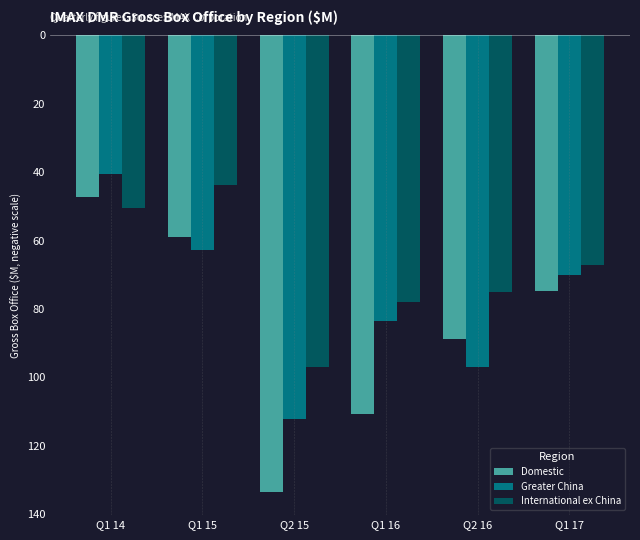

What is the difference between the second highest and minimum values in the Greater China series?

49.3